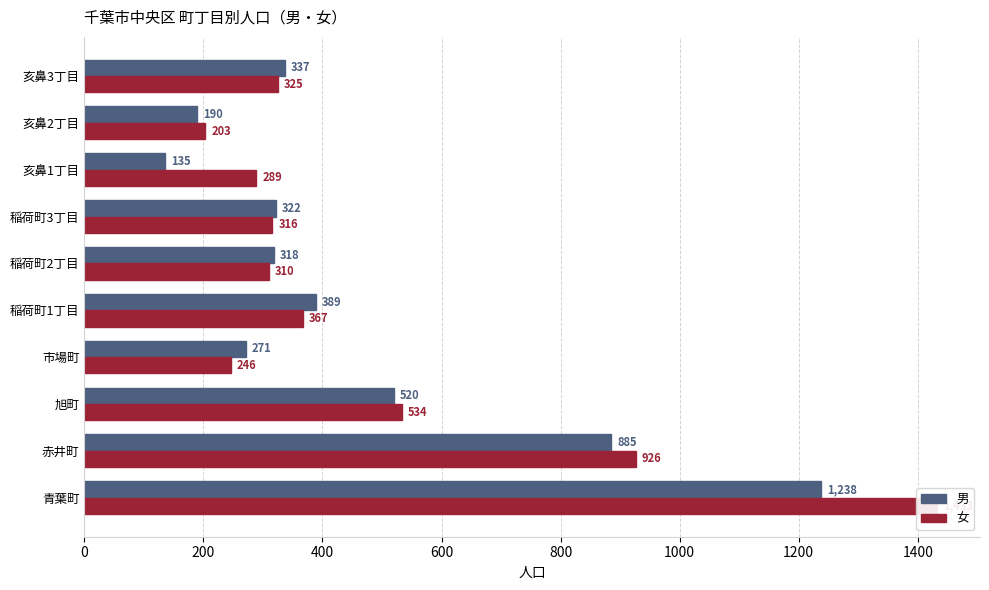

Reading left to right, what are all the values shown in this chart?

男: 1238	885	520	271	389	318	322	135	190	337
女: 1433	926	534	246	367	310	316	289	203	325